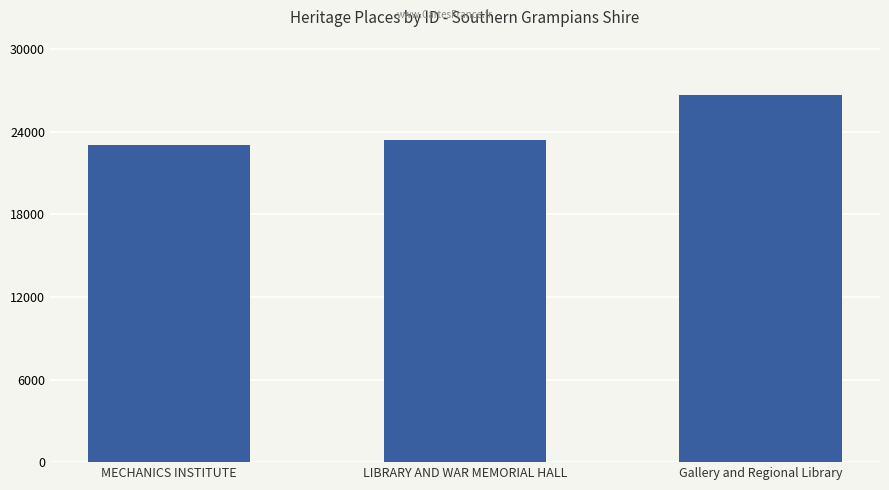

The chart shows a value of 26674 at Gallery and Regional Library. True or false?

True